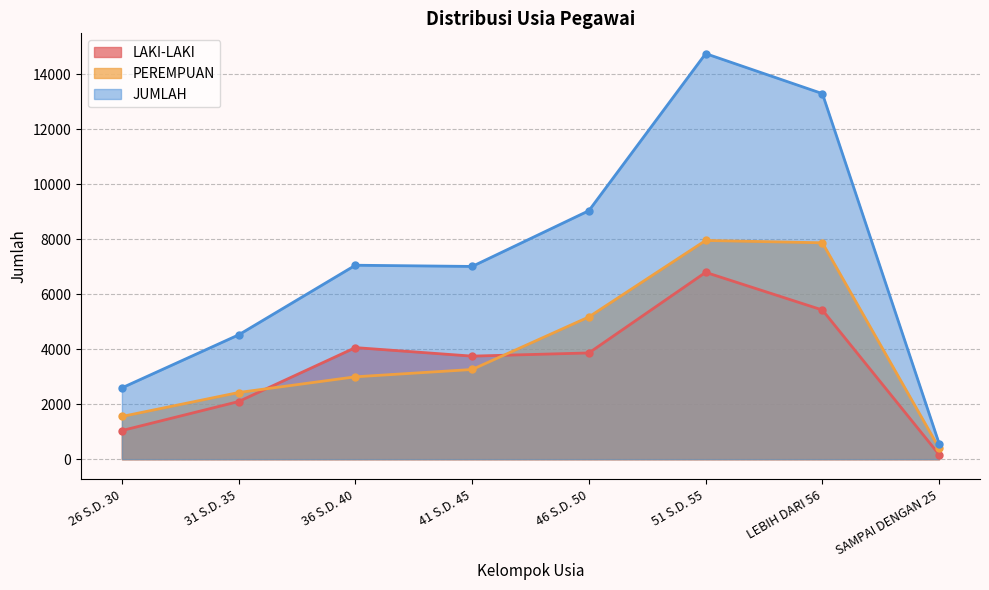

Which category has the lowest value across all series?

SAMPAI DENGAN 25